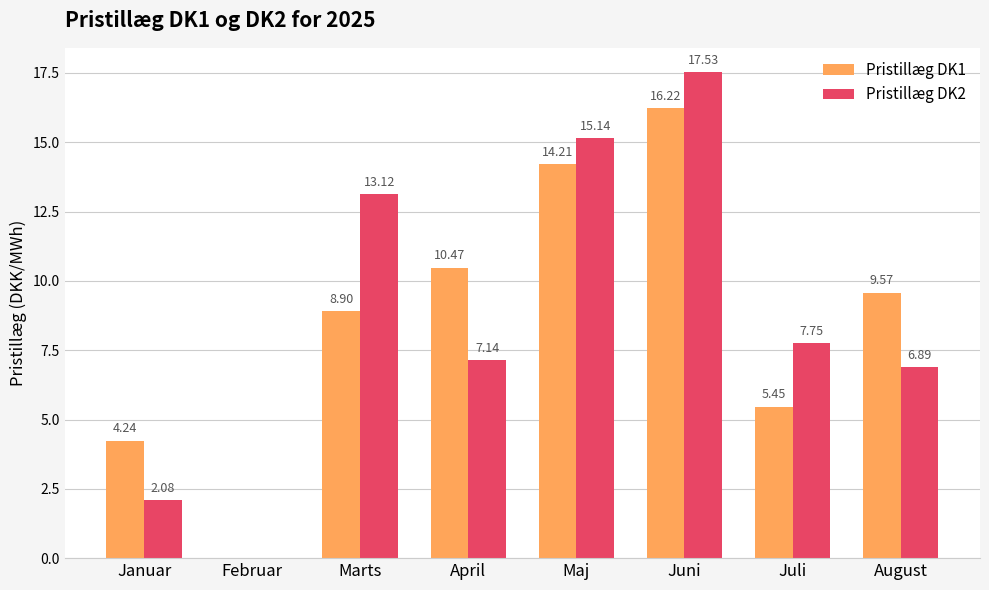

How many values in the Pristillæg DK1 series exceed 9?

4